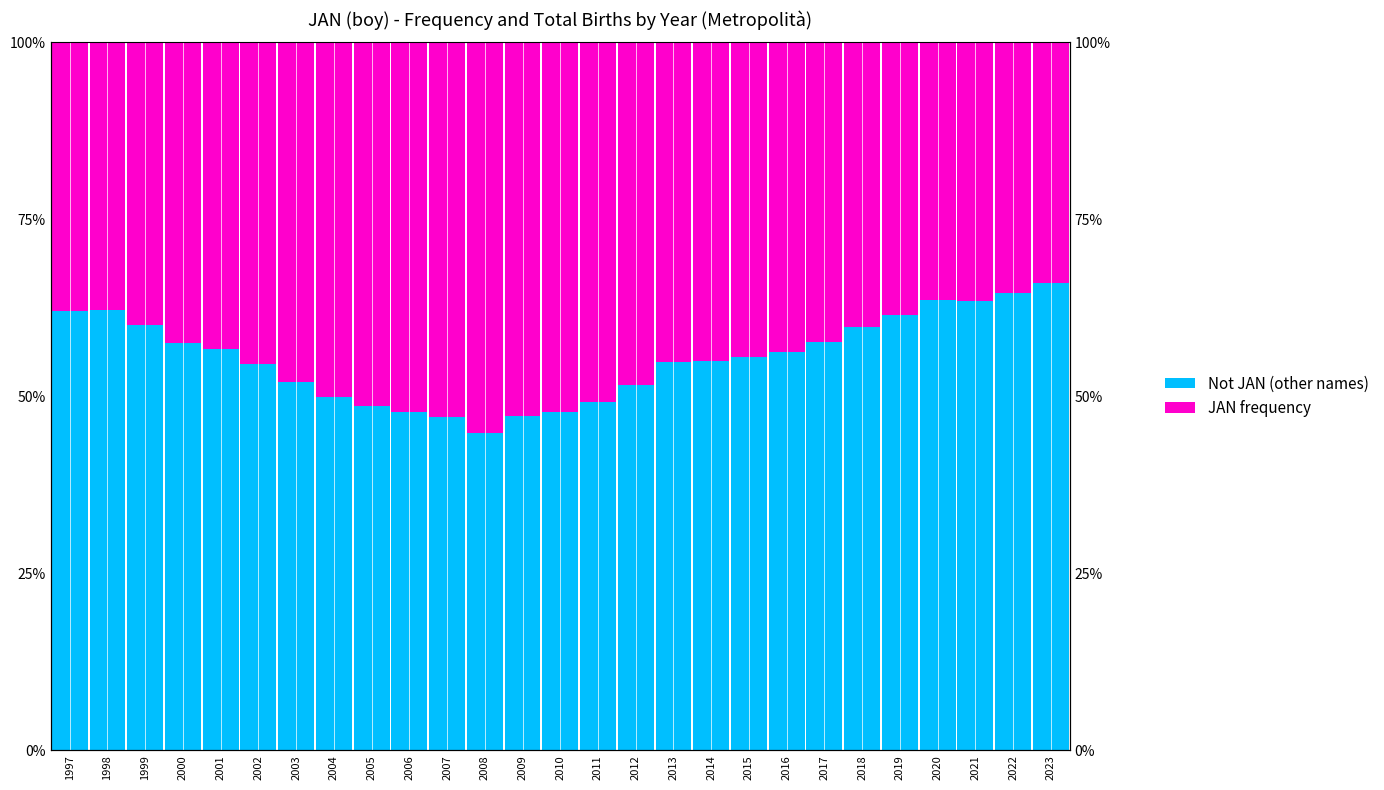

At which label is Not JAN (other names) closest to 55?

2014